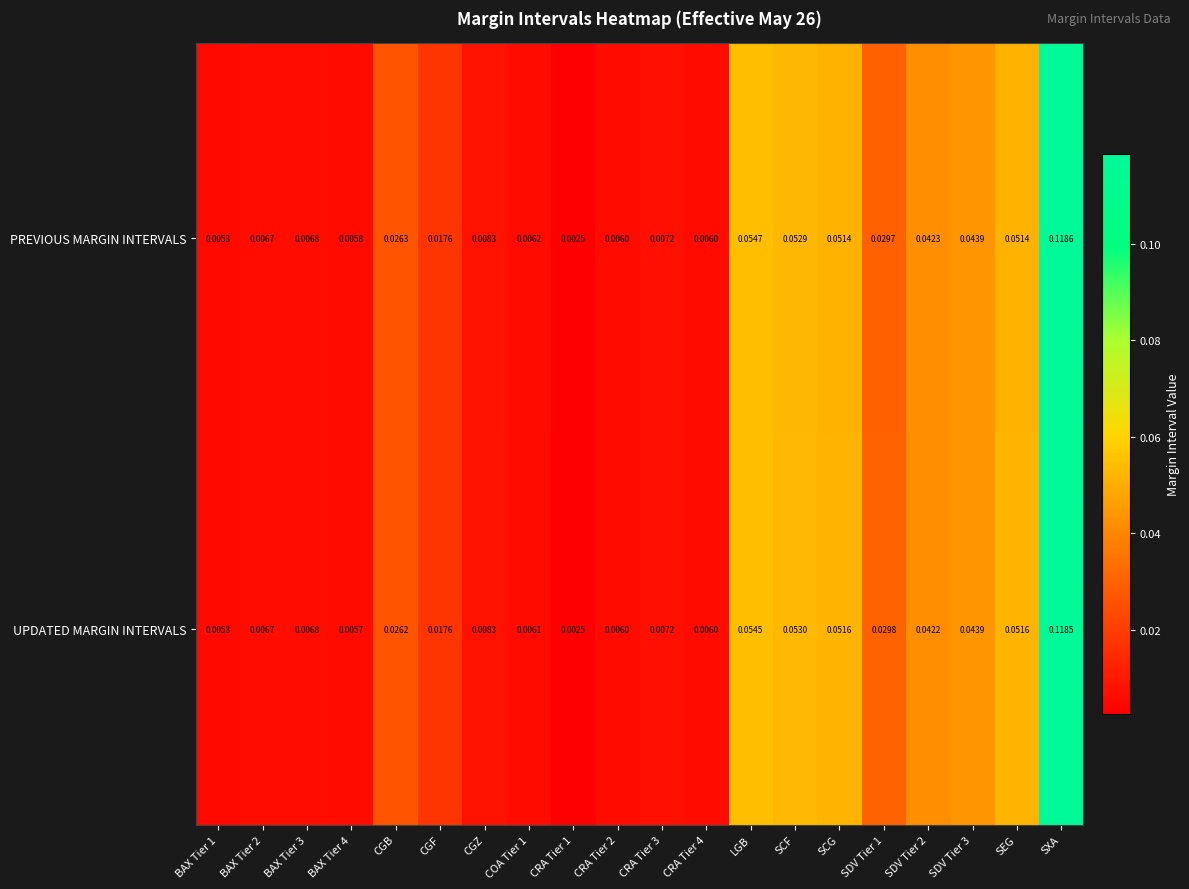

At which category does the chart reach its minimum across all series?

CRA Tier 1